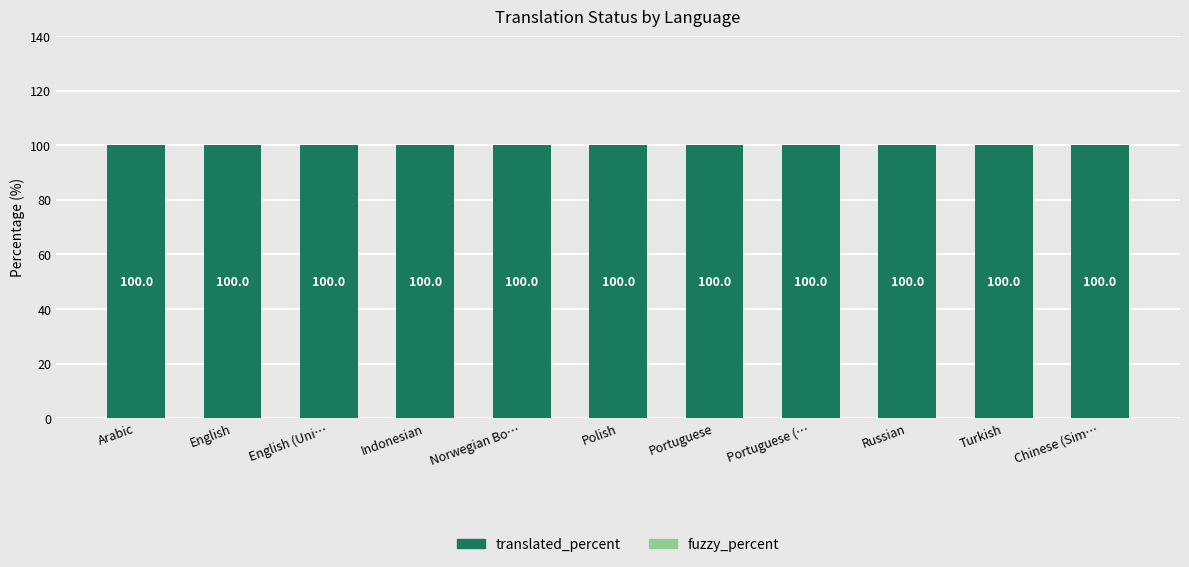

Are the bars grouped side by side (vs. stacked)?

Yes